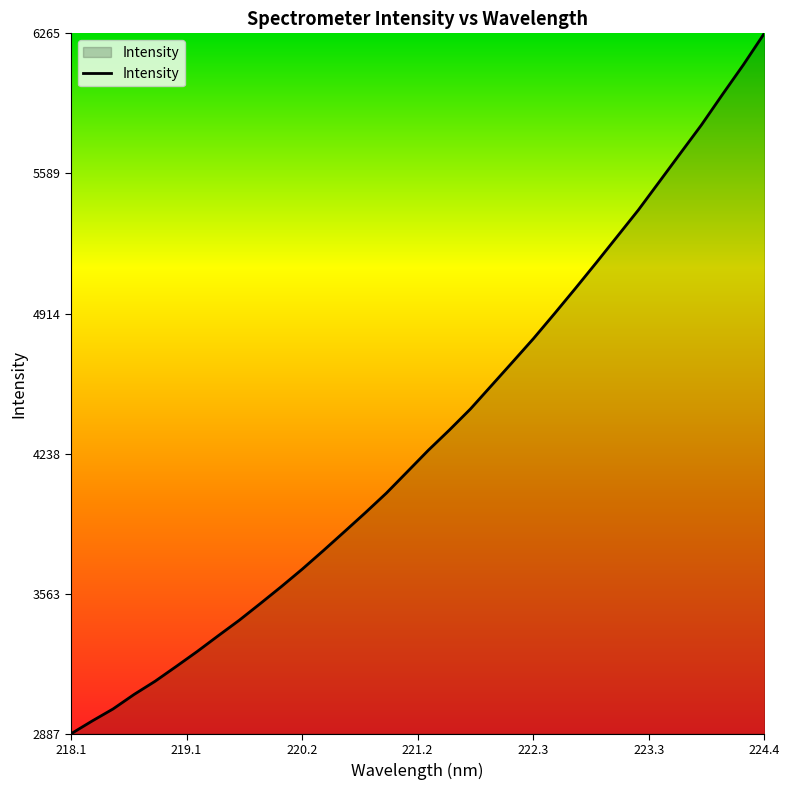

What is the minimum value shown in the chart?

2887.4